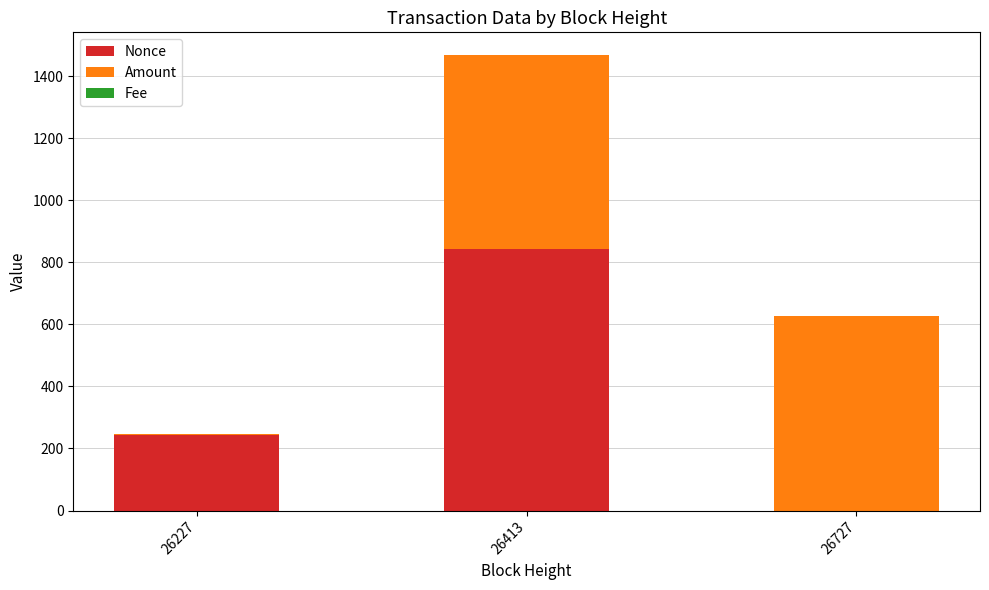

The Nonce series shows 0.0 at 26727. True or false?

True